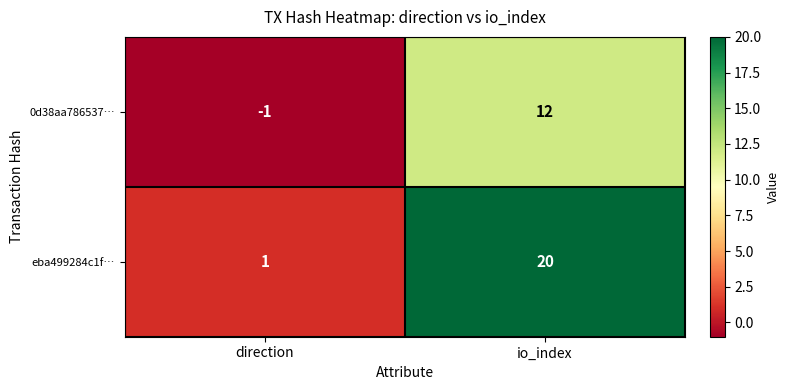

Which series has the largest total across all categories?

eba499284c1f…